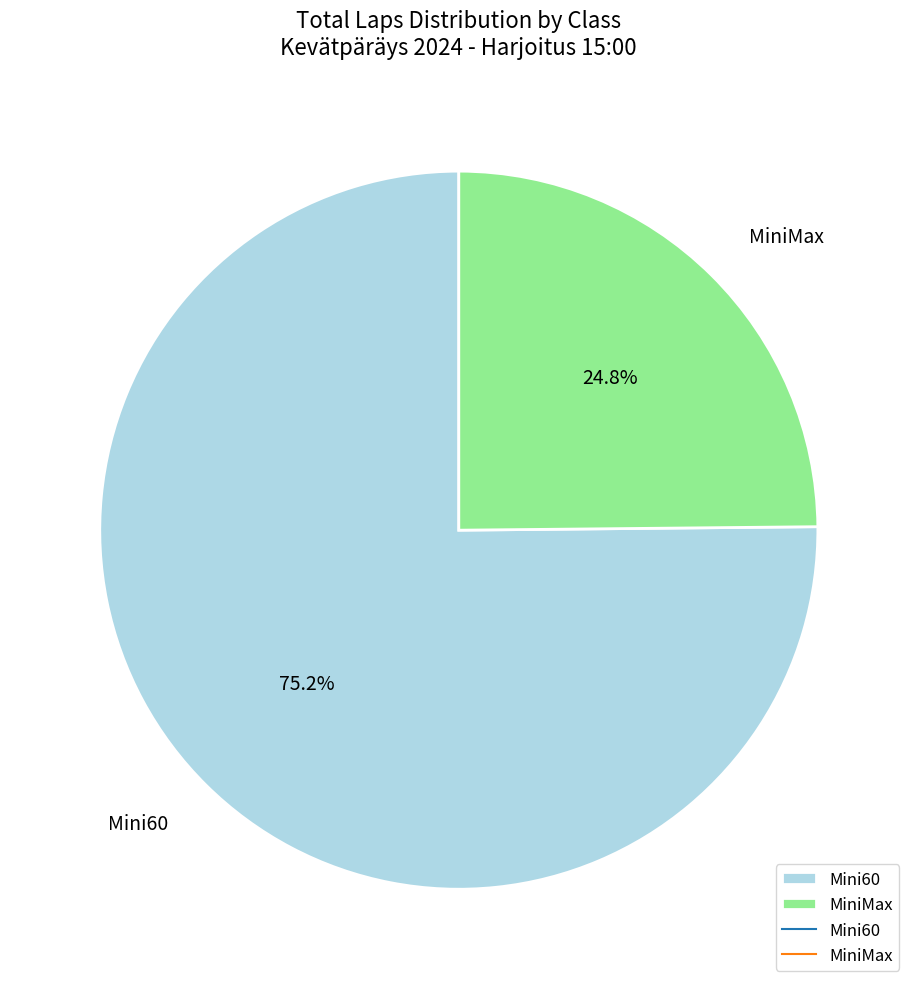

Combined, do Mini60 and MiniMax account for over 50%?

Yes